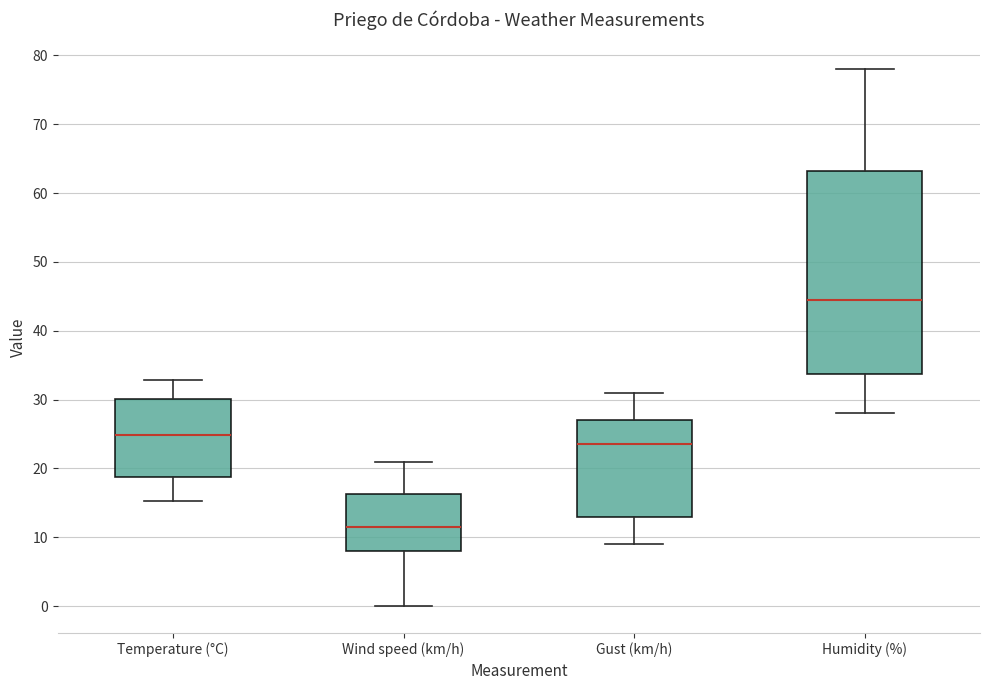

Reading left to right, read every box against the y-axis: the position of its median line, the range the box covers, and the ends of its whiskers. The values are not printed on the chart, so give them approximately, as read against the axis.

Temperature (°C): median 25, box 19 to 30, whiskers 15 to 33
Wind speed (km/h): median 12, box 8 to 16, whiskers 0 to 21
Gust (km/h): median 24, box 13 to 27, whiskers 9 to 31
Humidity (%): median 45, box 34 to 63, whiskers 28 to 78